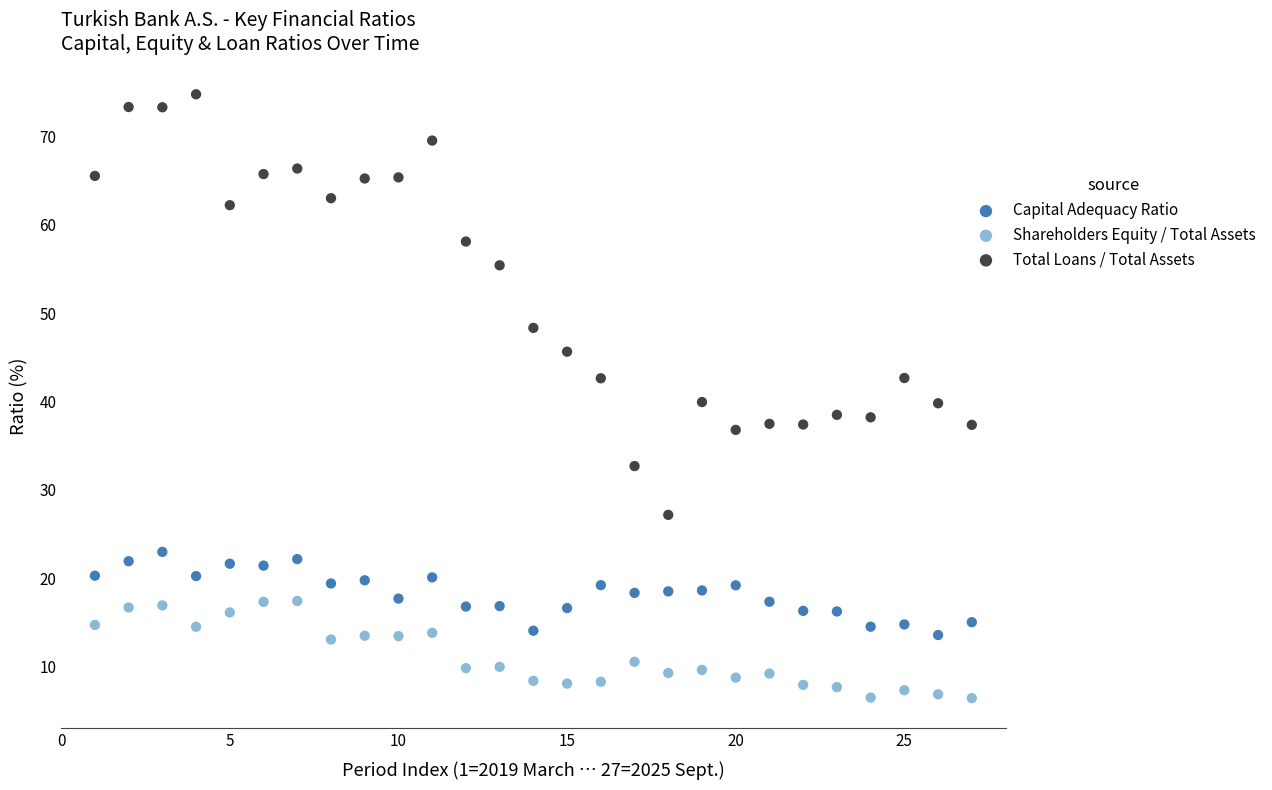

Which series contains the highest Y value?

Total Loans / Total Assets